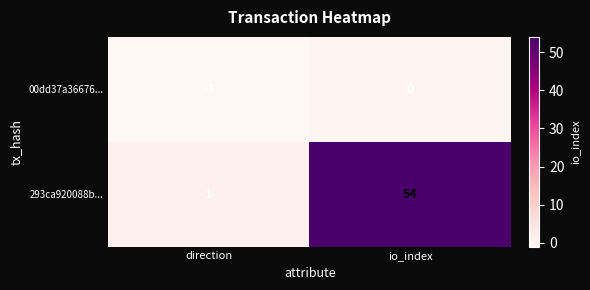

Rank the series by their average value, from highest to lowest.

293ca920088b..., 00dd37a36676...